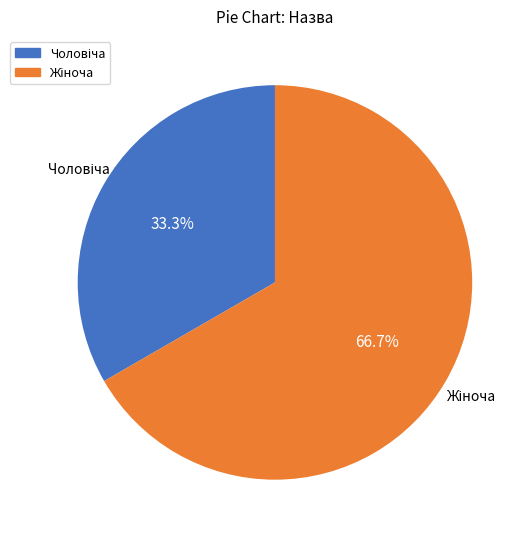

Is there a majority slice in this chart?

Yes